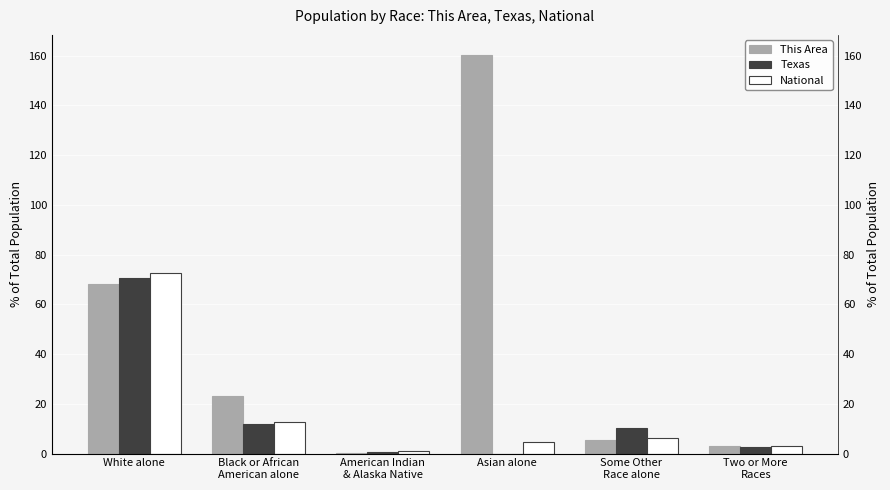

What are all the series names shown in the legend?

This Area, Texas, National